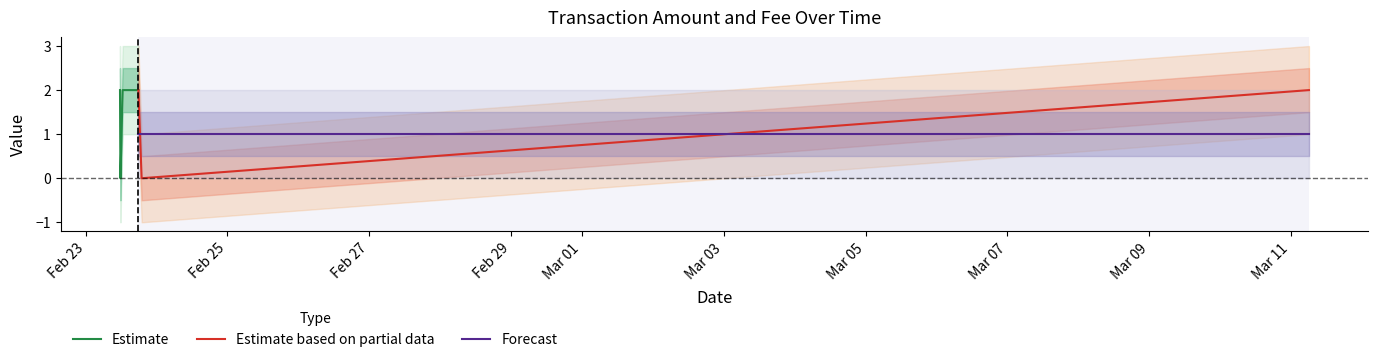

How many interior local valleys does the Amount series have?

2